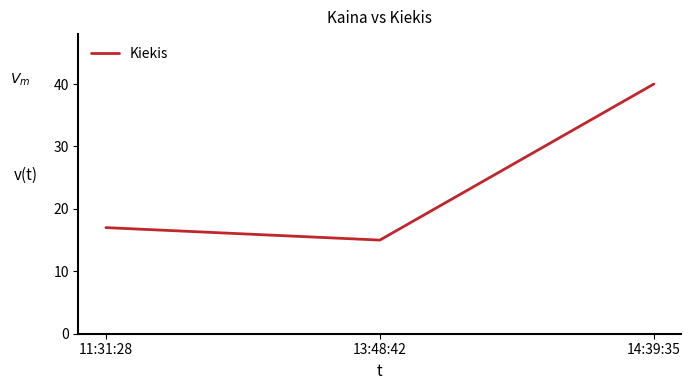

Does the chart have visible grid lines?

No